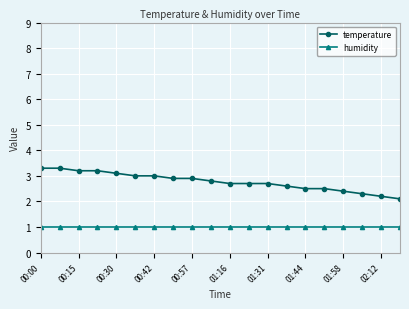

How many lines are shown in the chart?

2